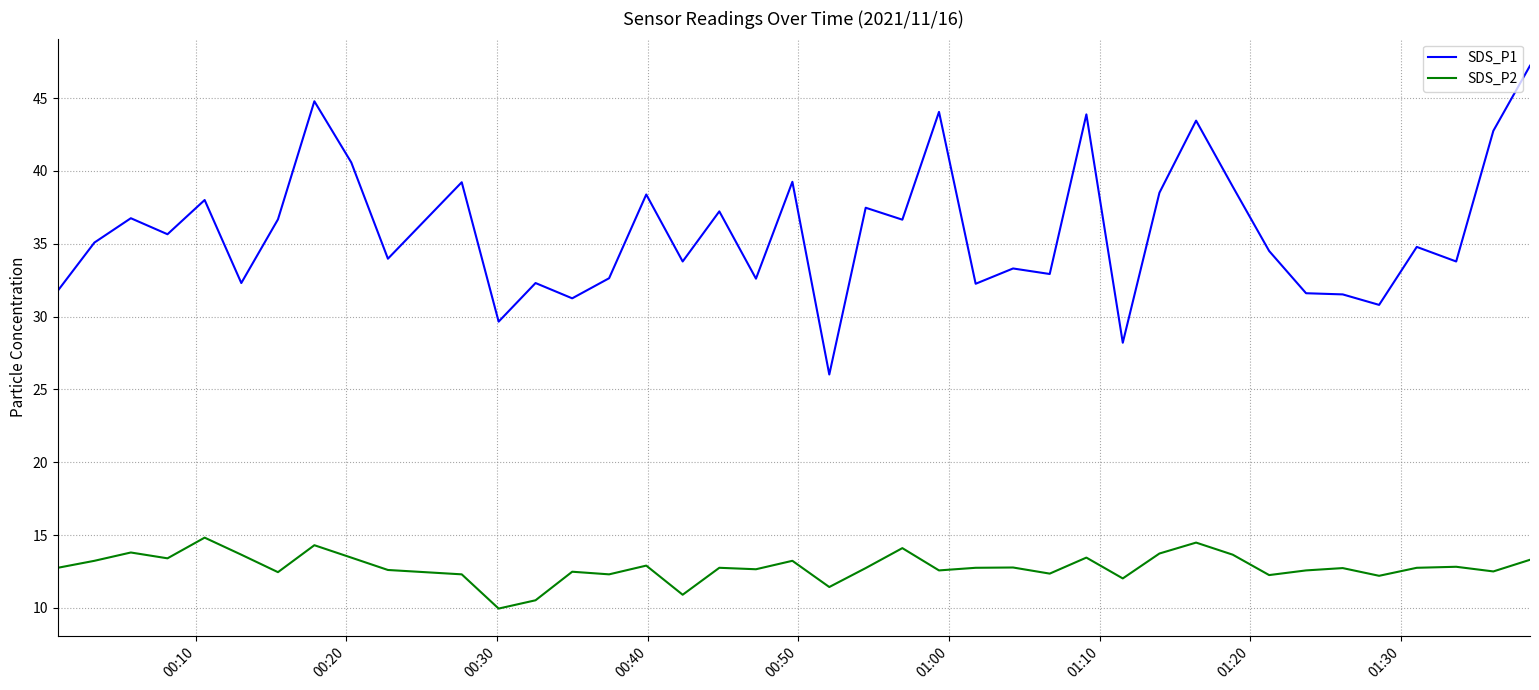

What is the greatest value displayed?

47.2